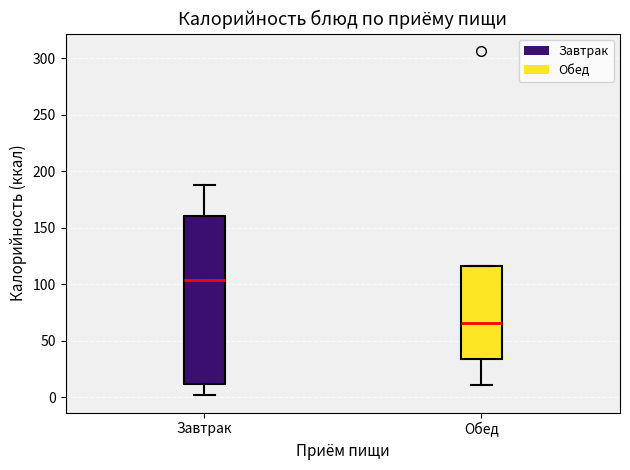

Reading left to right, transcribe this box plot: for each box, give where its median line is, the range the box spans, and where its two whiskers end, as read against the y-axis. The values are not printed on the chart, so give them approximately, as read against the axis.

Завтрак: median 105, box 10 to 160, whiskers 0 to 190
Обед: median 65, box 35 to 115, whiskers 10 to 115